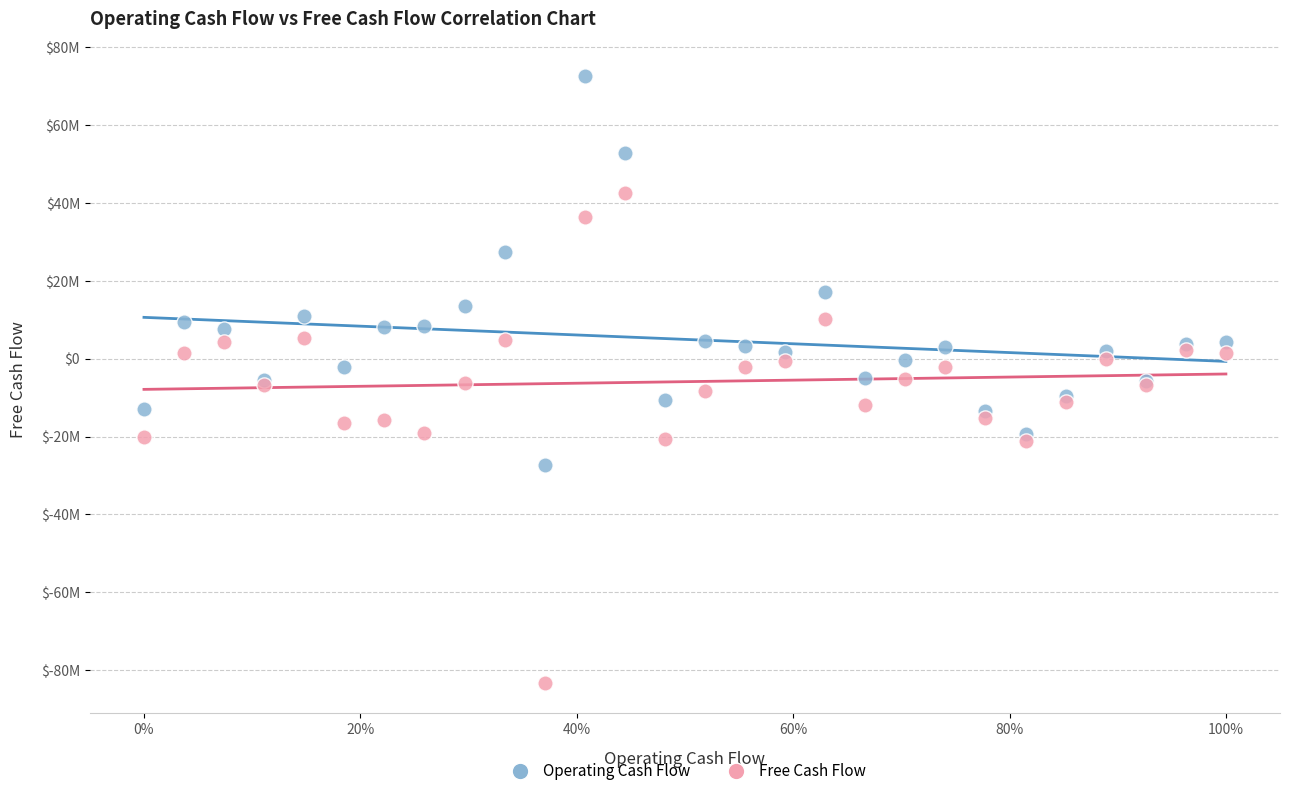

Which series contains the highest Y value?

Operating Cash Flow